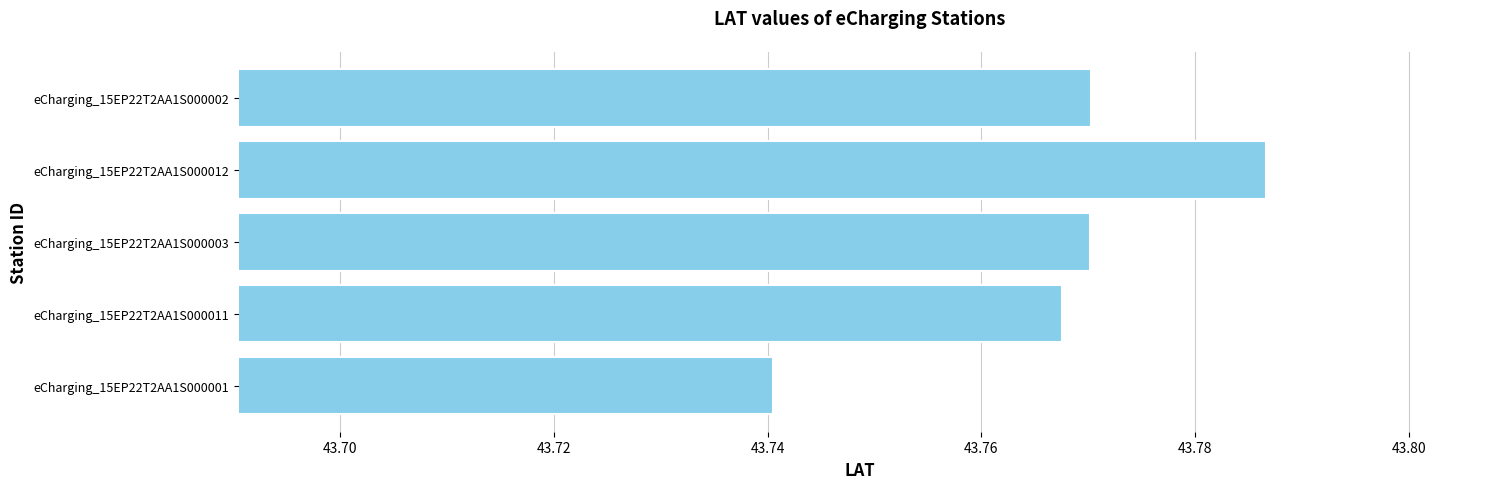

The chart shows a value of 77.6 at eCharging_15EP22T2AA1S000002. True or false?

False